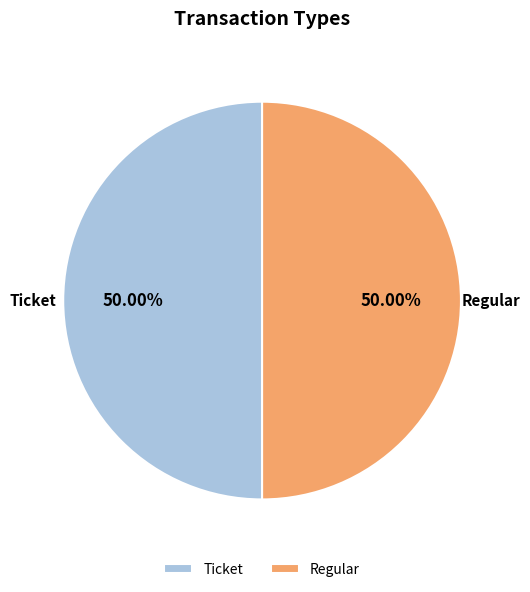

Combined, do Ticket and Regular account for over 50%?

Yes